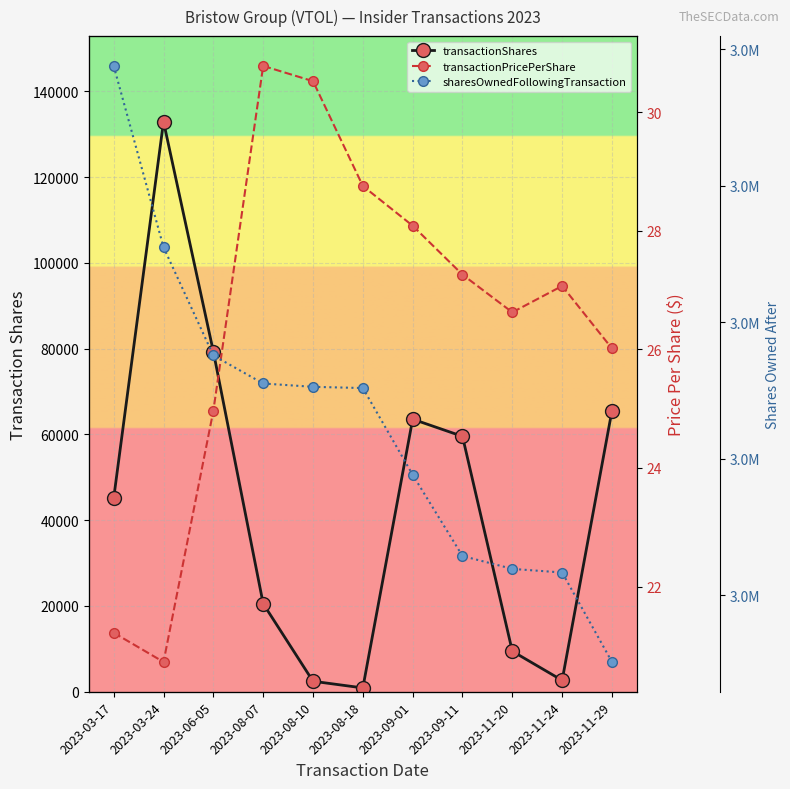

How many lines are shown in the chart?

3